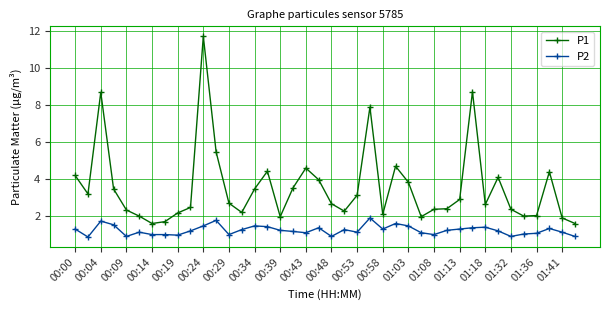

Which series has the largest range (max minus min)?

P1